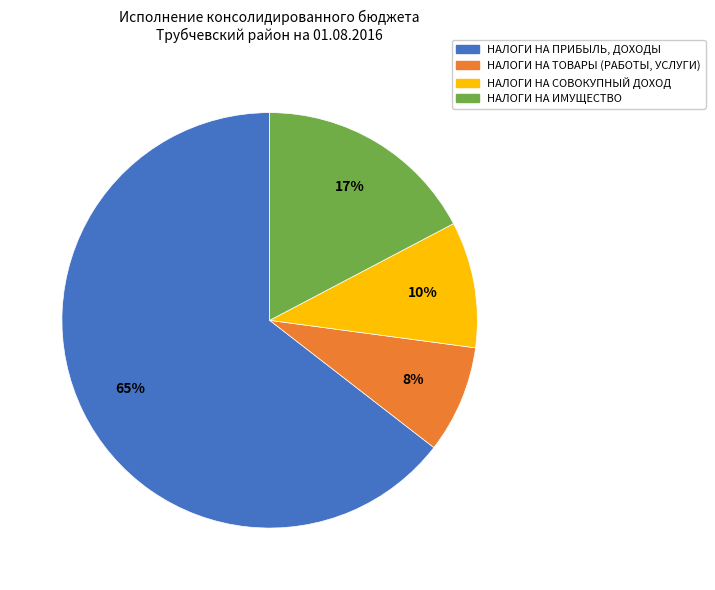

Between НАЛОГИ НА ПРИБЫЛЬ, ДОХОДЫ and НАЛОГИ НА ТОВАРЫ (РАБОТЫ, УСЛУГИ), which is larger?

НАЛОГИ НА ПРИБЫЛЬ, ДОХОДЫ